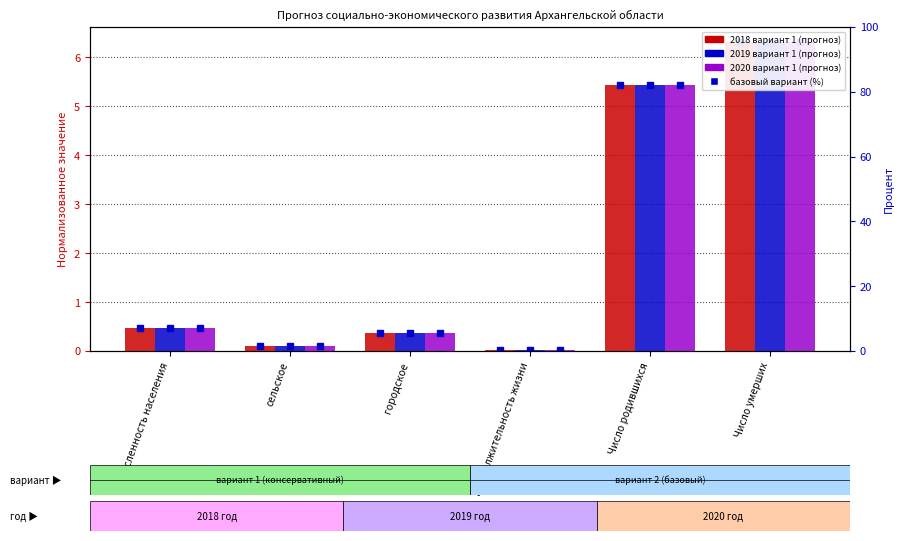

What is the maximum value for 2019 вариант 1?

6.3